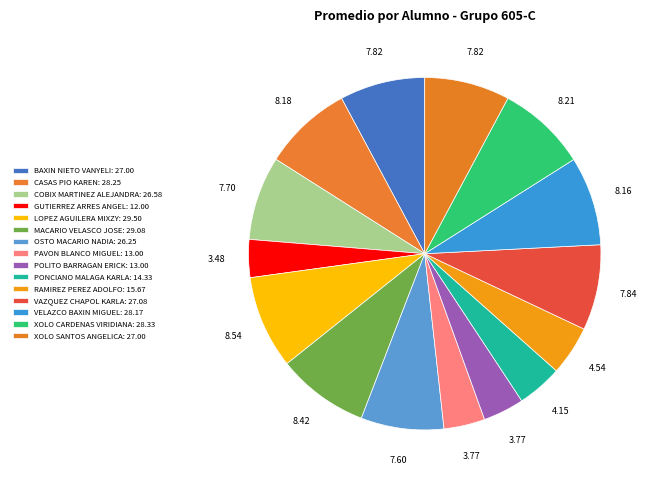

Which category has the smallest portion of the pie?

GUTIERREZ ARRES ANGEL